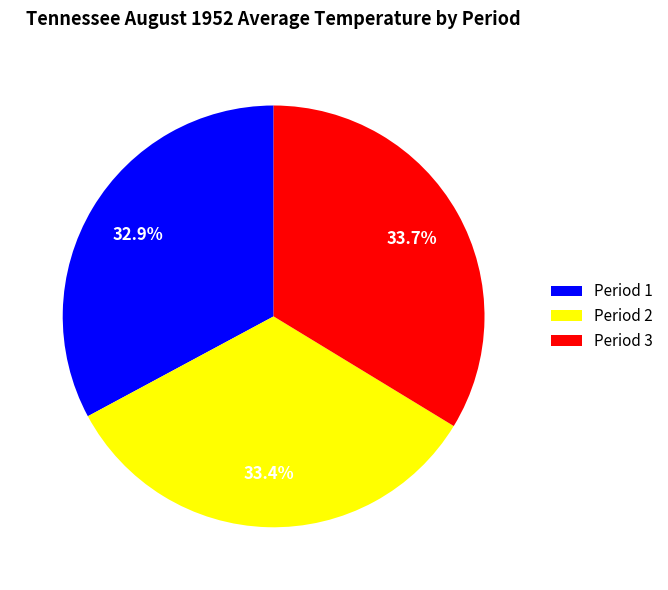

How much of the chart is everything except Period 3?

66.3%